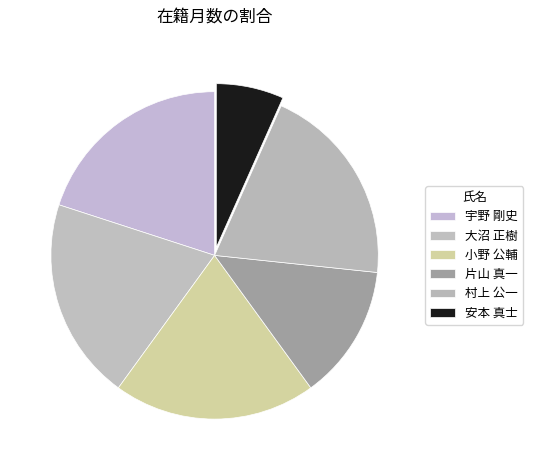

The 大沼 正樹 slice represents 20% of the pie. True or false?

True